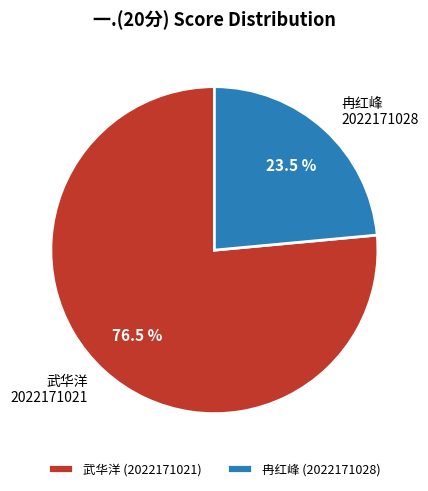

Combined, what portion of the pie is 2022171028 and 2022171021?

100.0%